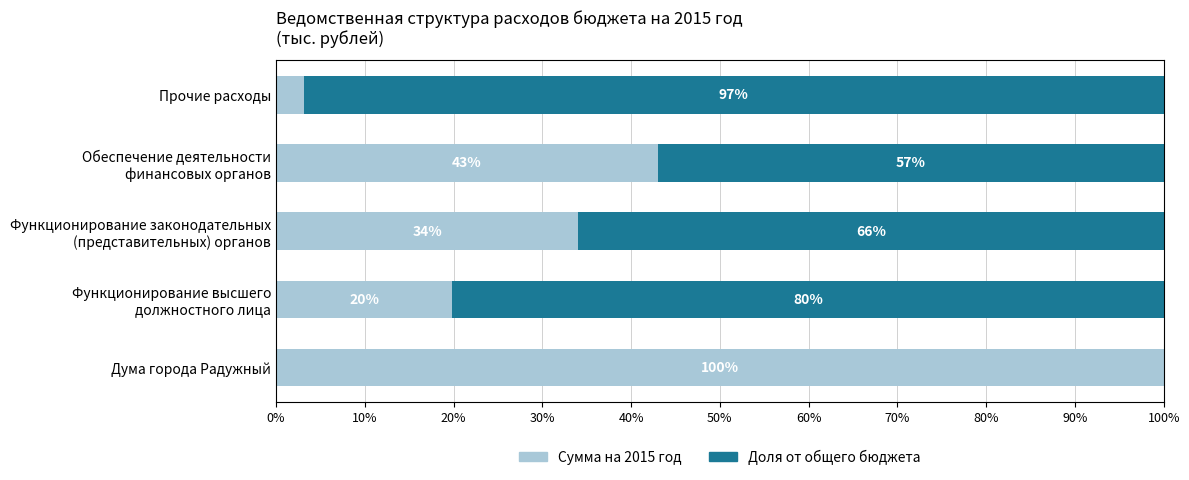

Which category has the highest value in the Сумма на 2015 год series?

Дума города Радужный